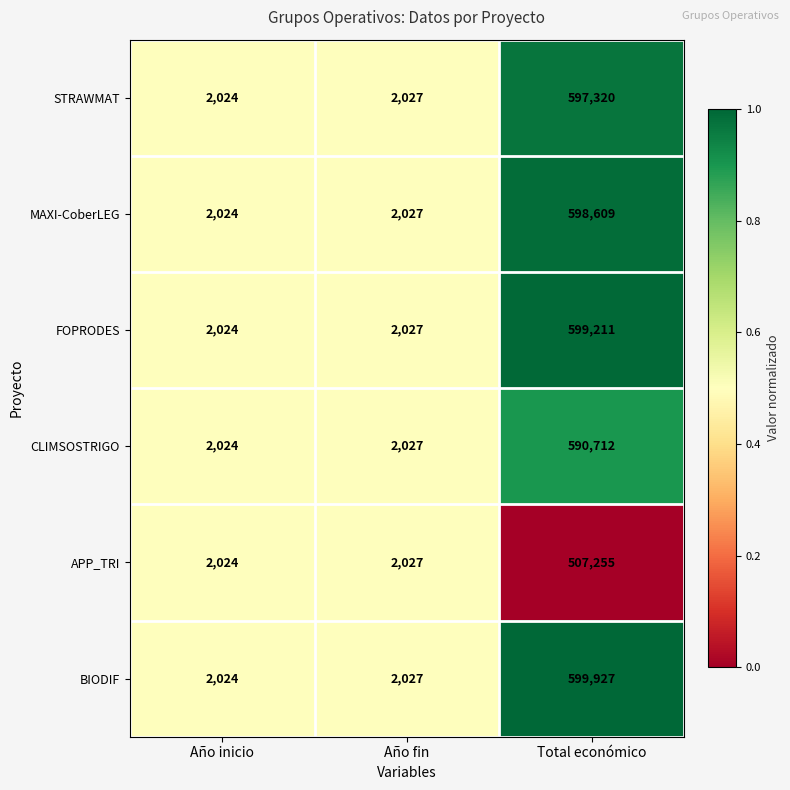

What is the total value across all series at Año inicio?

12144